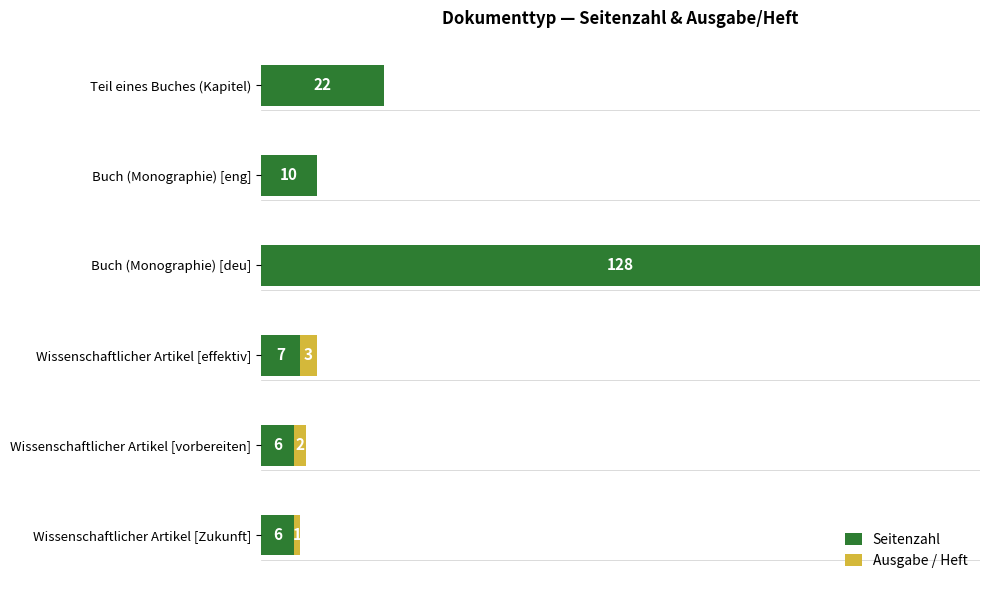

At which category is the sum across all series the highest?

Buch (Monographie) [deu]